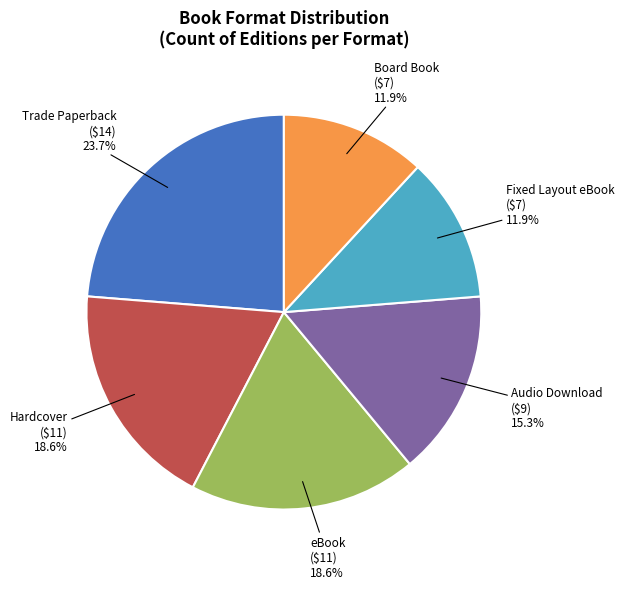

Does any single category account for the majority?

No